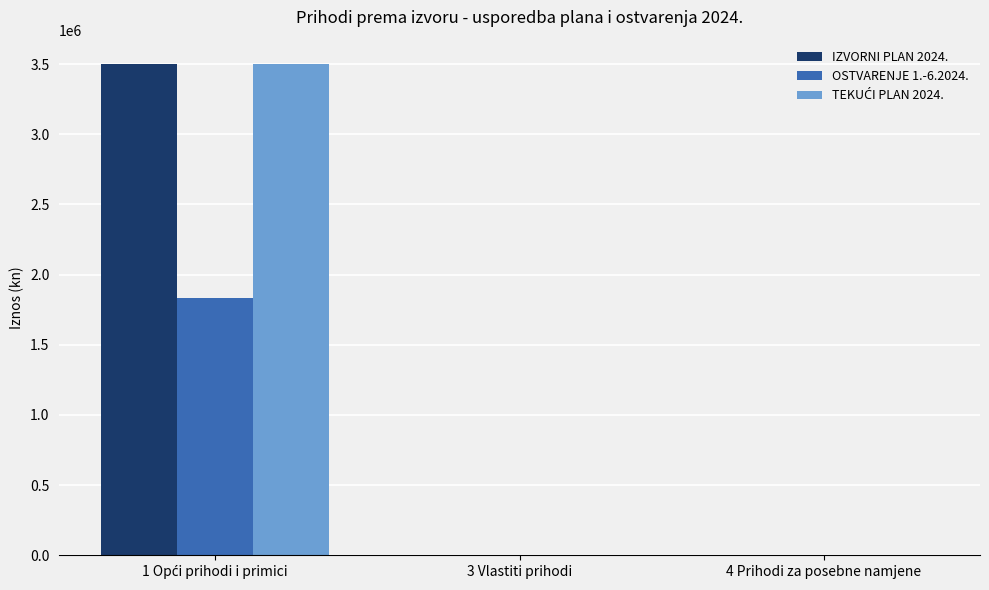

What is the sum of all OSTVARENJE 1.-6.2024. values?

1835630.4